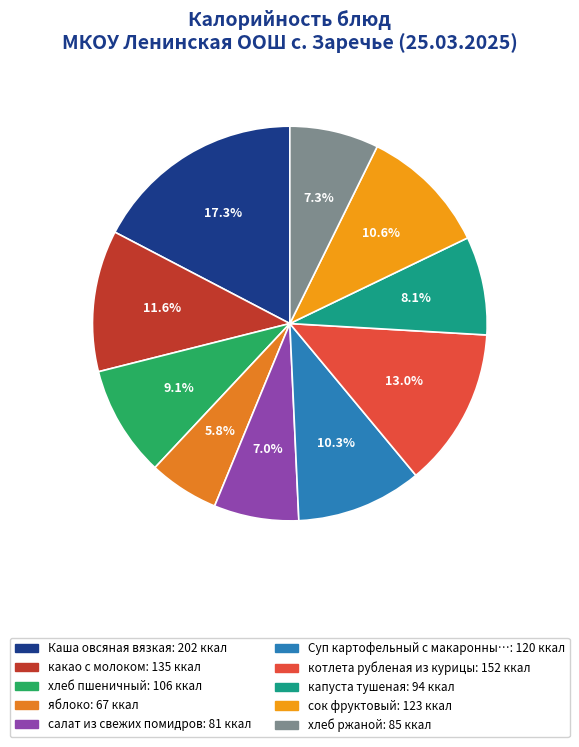

Which slice is the smallest?

яблоко